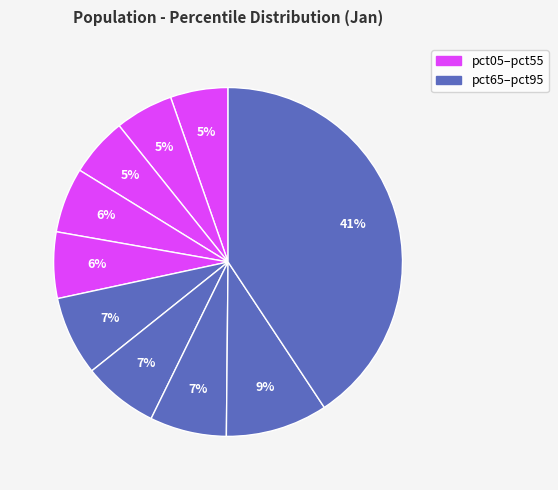

How many segments does this pie chart have?

10